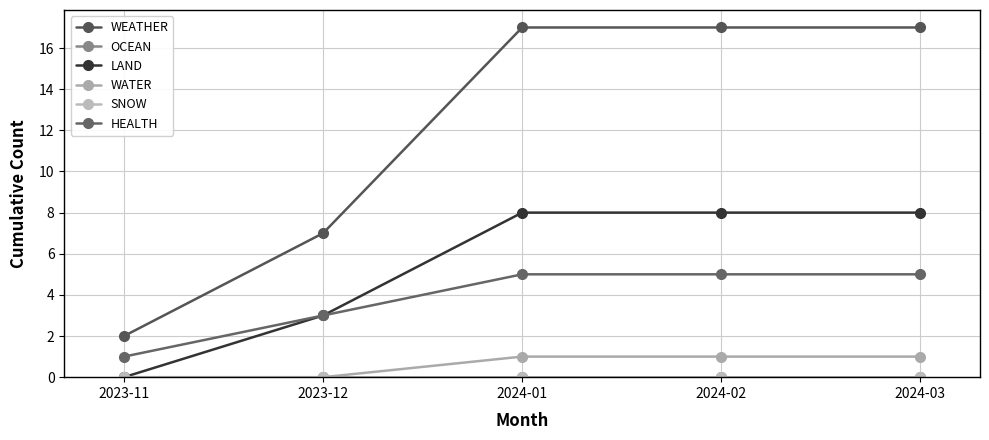

True or false: OCEAN and LAND intersect in this chart.

False